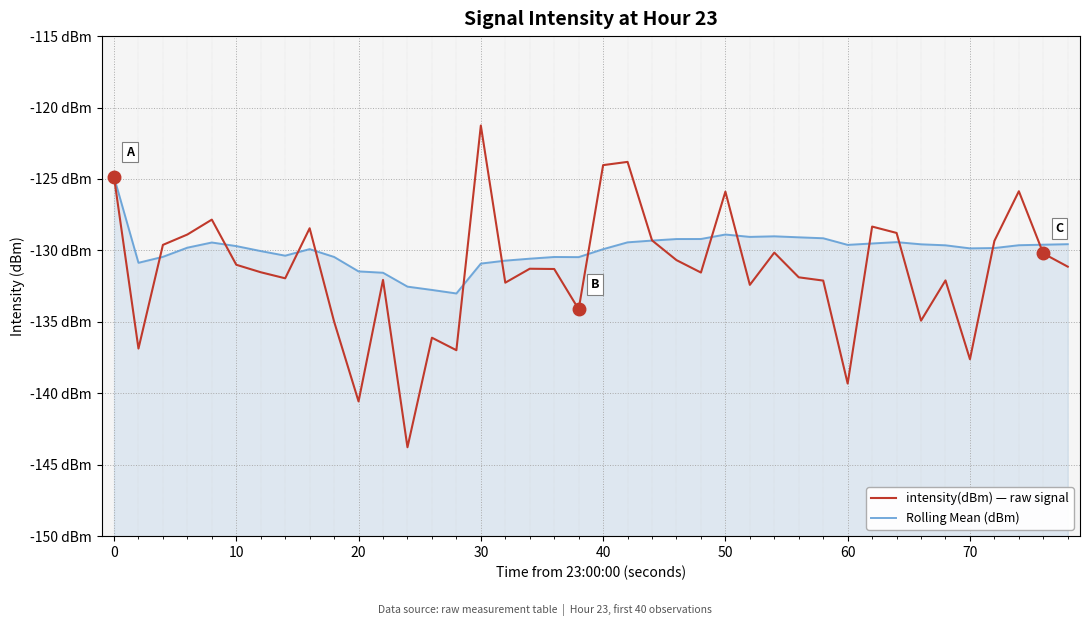

Rank the series by their average value, from highest to lowest.

Rolling Mean (dBm), intensity(dBm) — raw signal